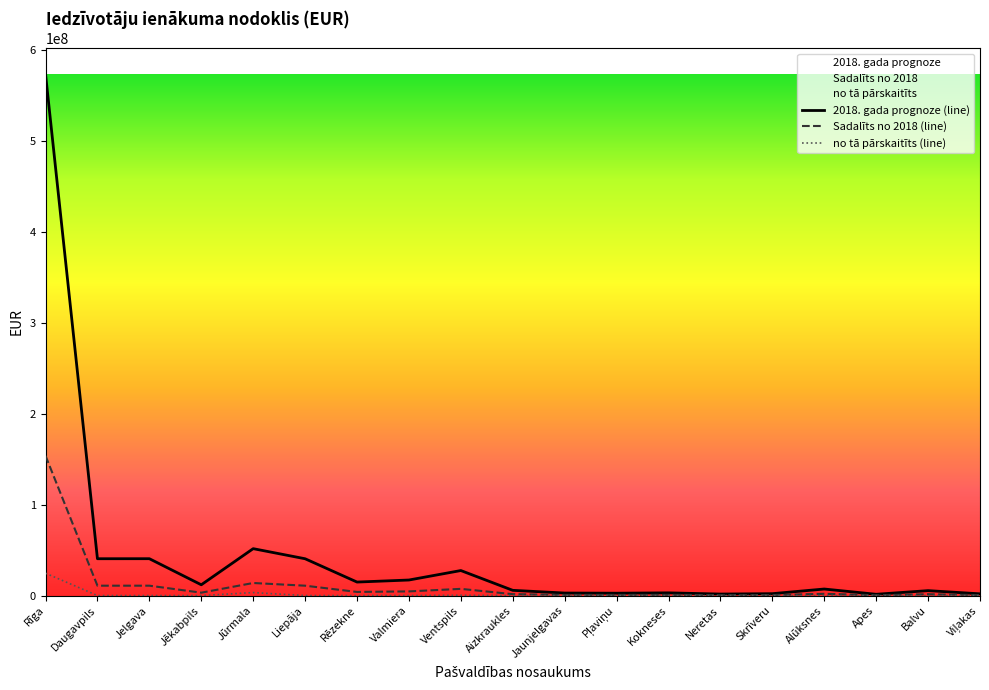

What is the sum of the 2018. gada prognoze (line) values at Balvu and Skrīveru?

7501598